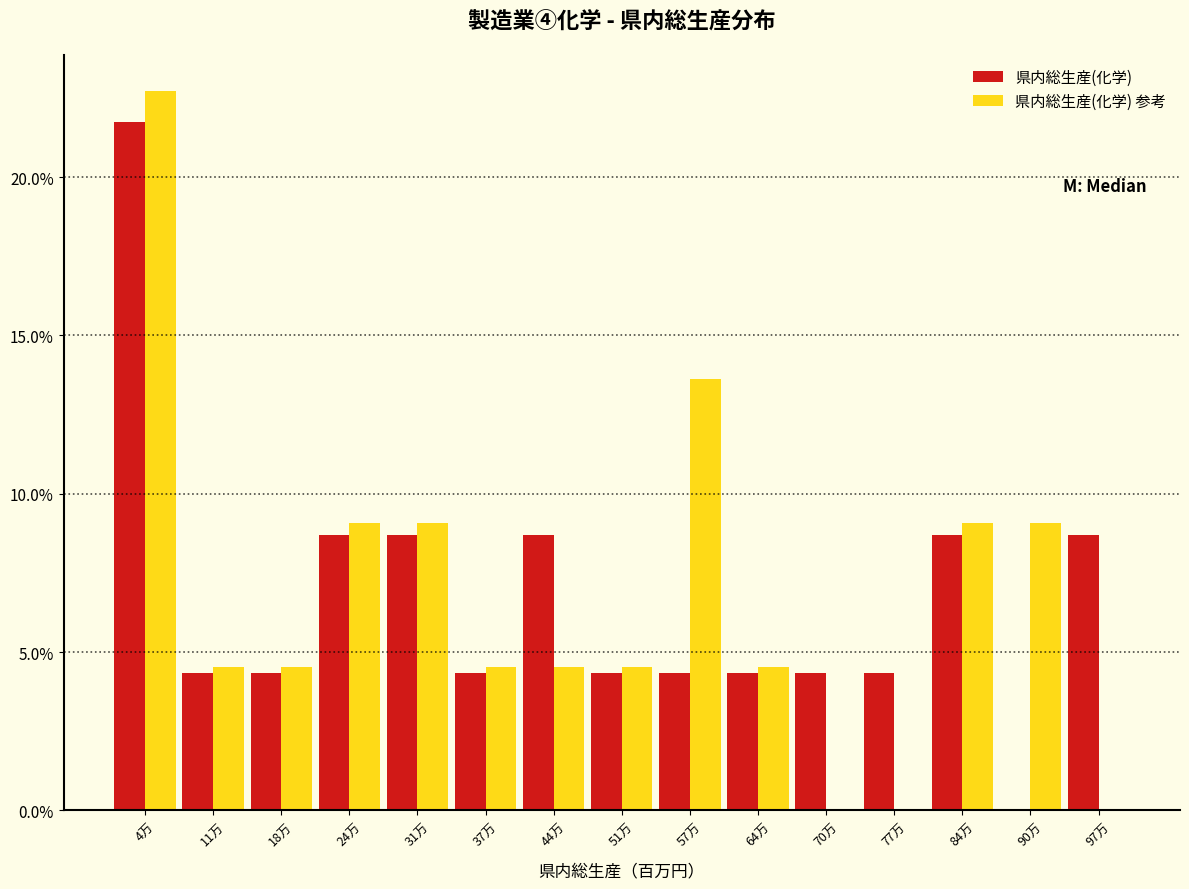

Reading left to right, what are all the values shown in this chart?

県内総生産(化学): 4万=21.7	11万=4.3	18万=4.3	24万=8.7	31万=8.7	37万=4.3	44万=8.7	51万=4.3	57万=4.3	64万=4.3	70万=4.3	77万=4.3	84万=8.7	90万=0.0	97万=8.7
県内総生産(化学) 参考: 4万=22.7	11万=4.5	18万=4.5	24万=9.1	31万=4.5	37万=9.1	44万=4.5	51万=9.1	57万=4.5	64万=4.5	70万=9.1	77万=0.0	84万=4.5	90万=4.5	97万=4.5